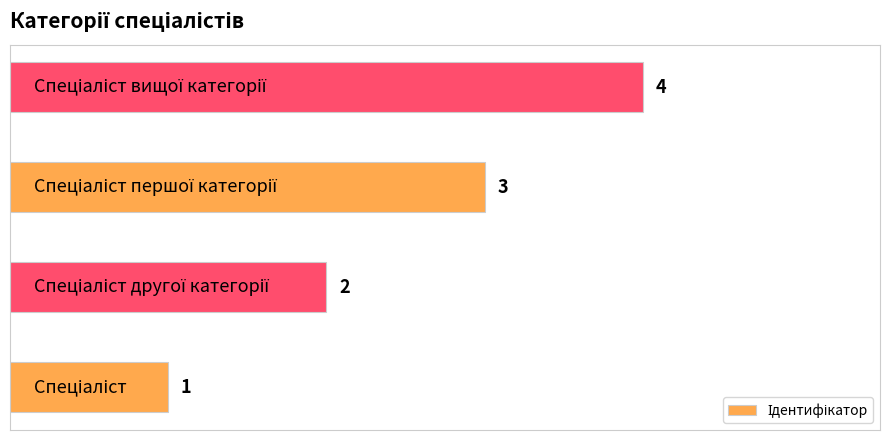

Count the values in the range 2 to 4.

3